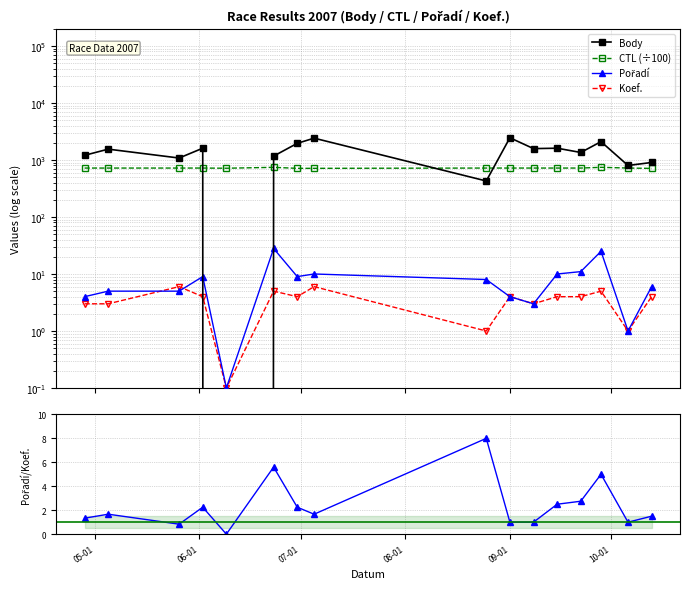

Count the number of data series in this chart.

5